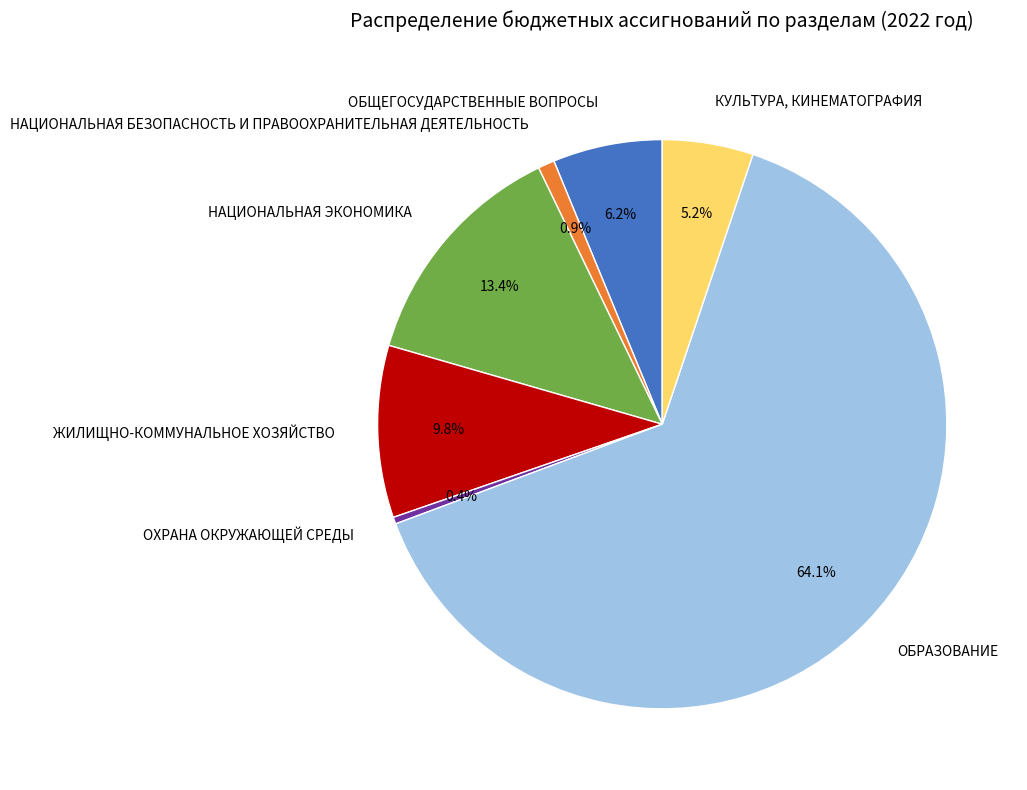

What percentage is the НАЦИОНАЛЬНАЯ БЕЗОПАСНОСТЬ И ПРАВООХРАНИТЕЛЬНАЯ ДЕЯТЕЛЬНОСТЬ slice, to the nearest percent?

1%